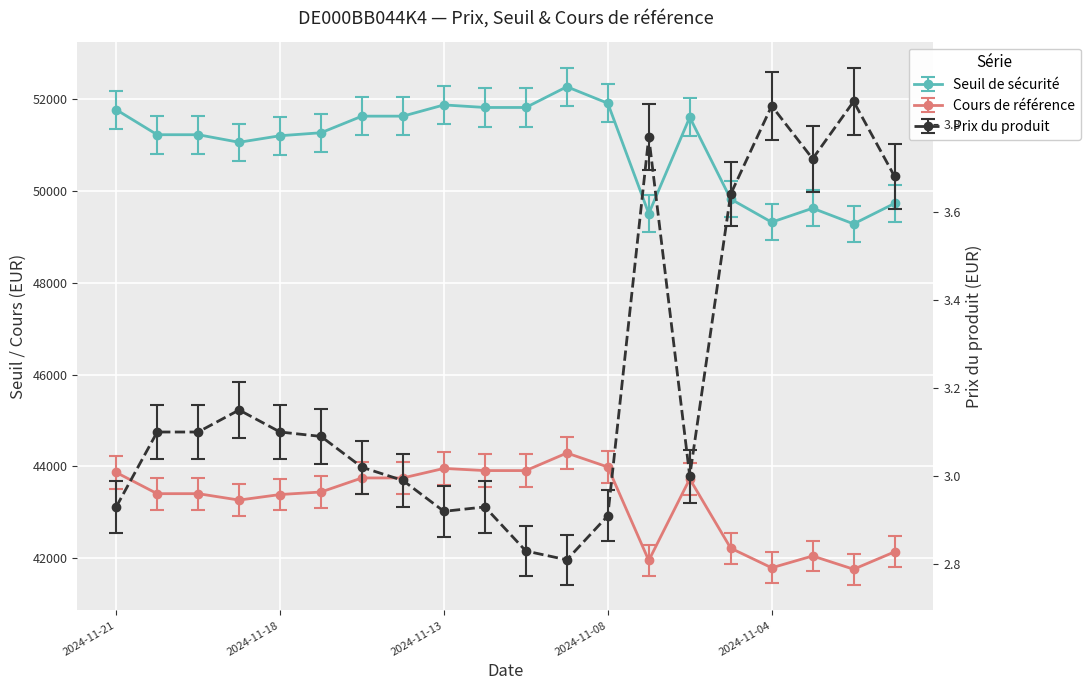

What is the spread (max minus min) of values at 2024-11-12?

51812.0